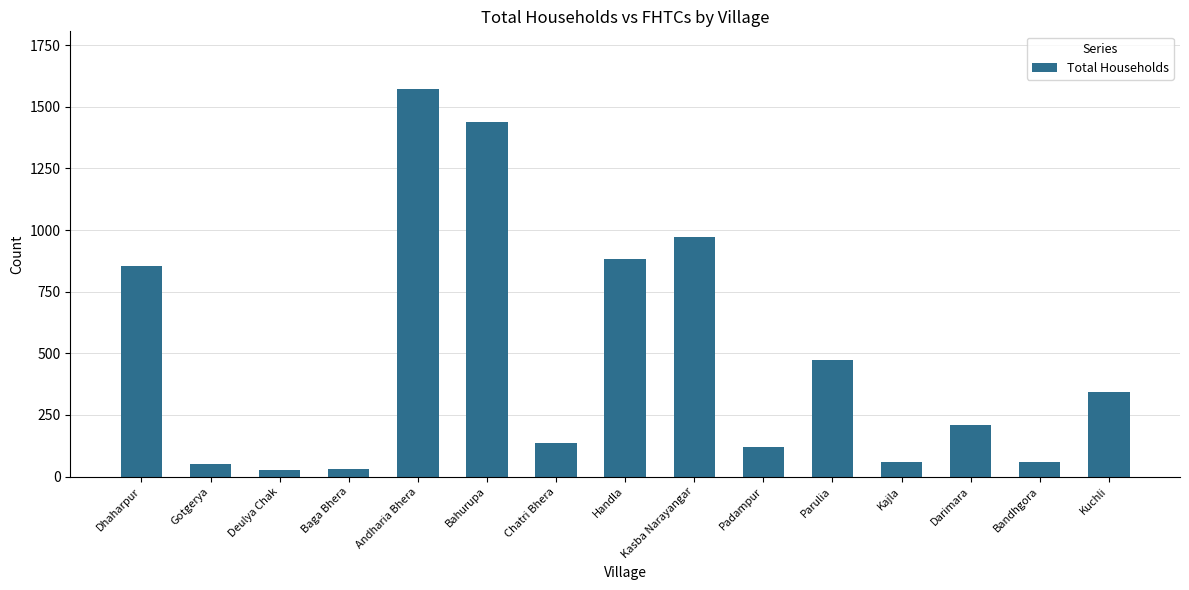

What position from the left is Darimara?

13